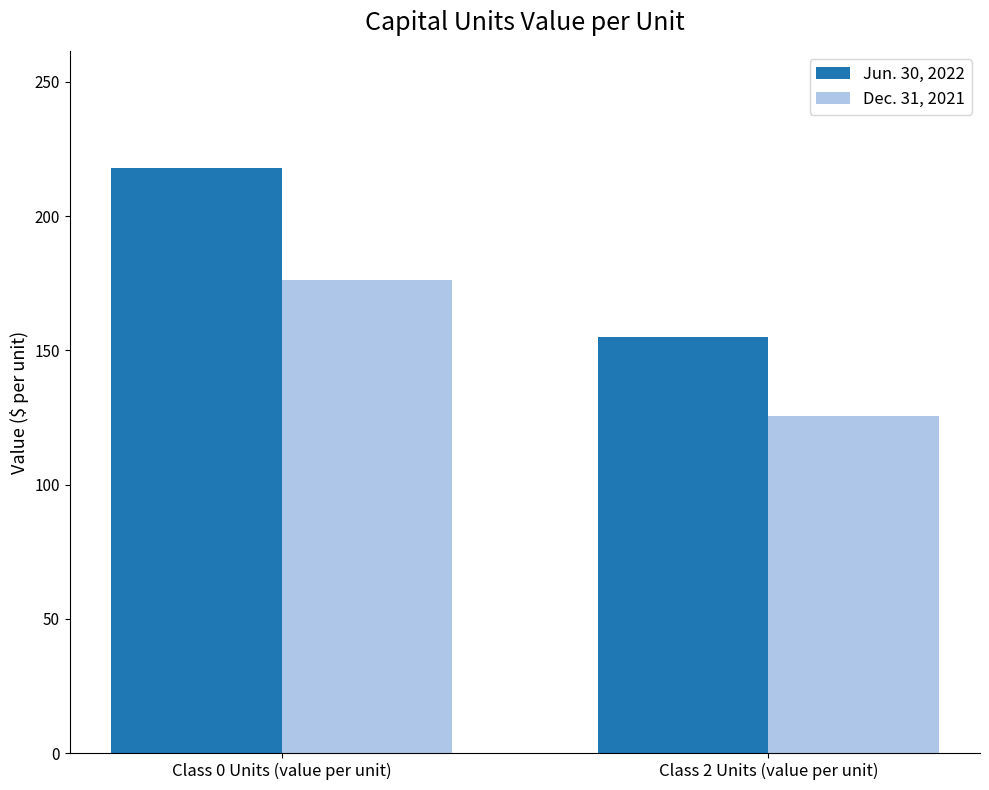

How many groups of bars are there?

2